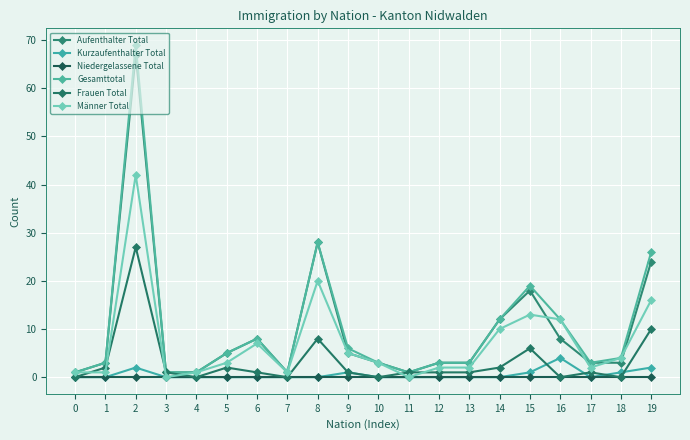

True or false: Frauen Total has a value of -14 at 10.

False